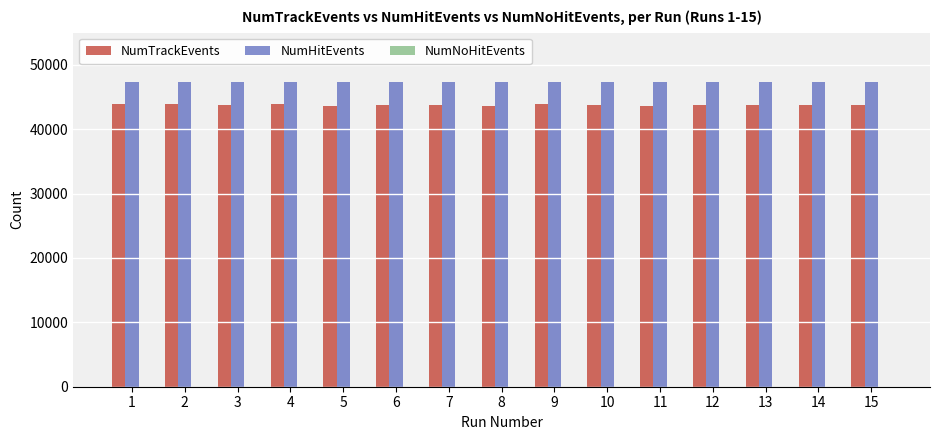

How many groups of bars are there?

15